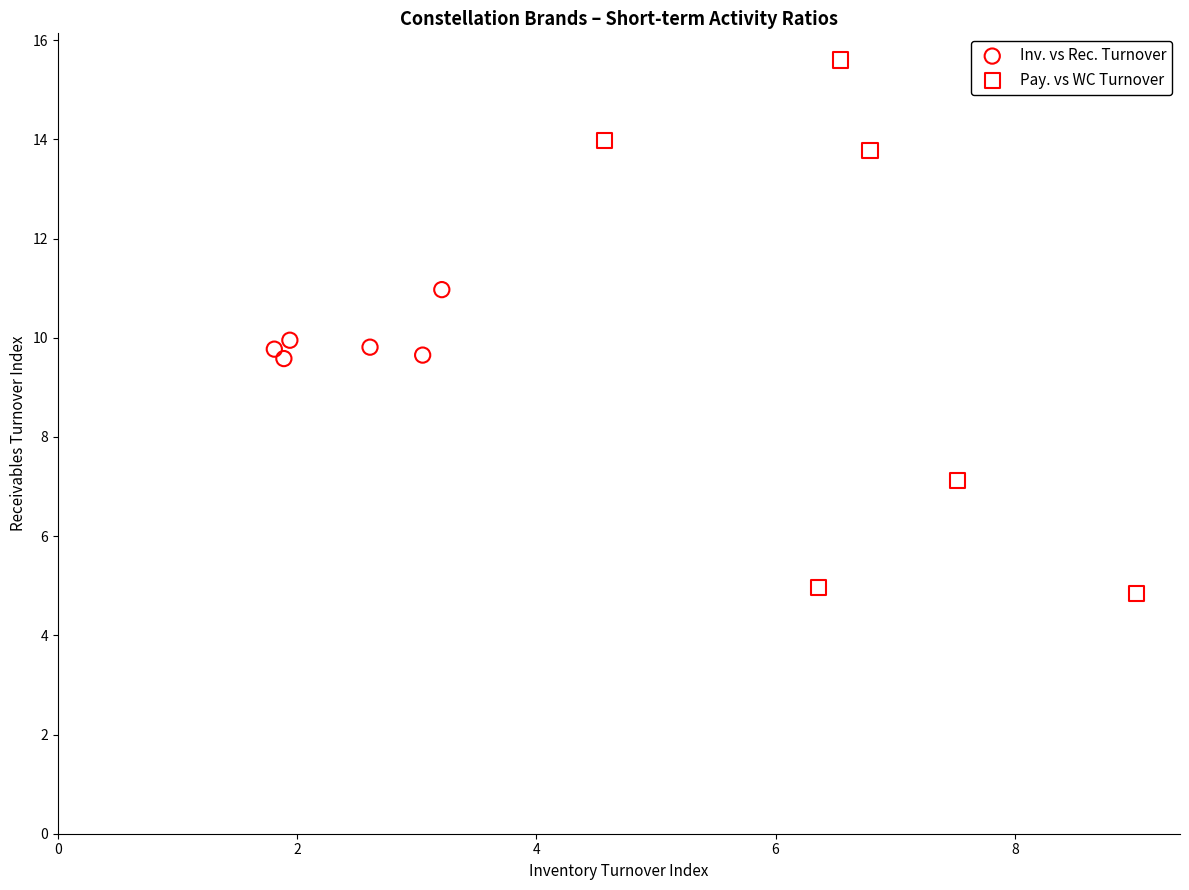

Which series has the widest spread of Y values?

Pay. vs WC Turnover